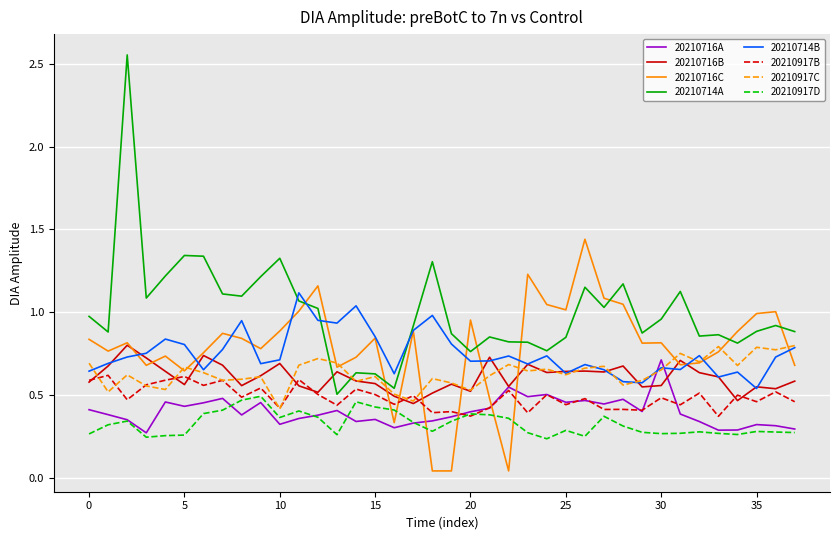

Which series has the largest range (max minus min)?

20210714A